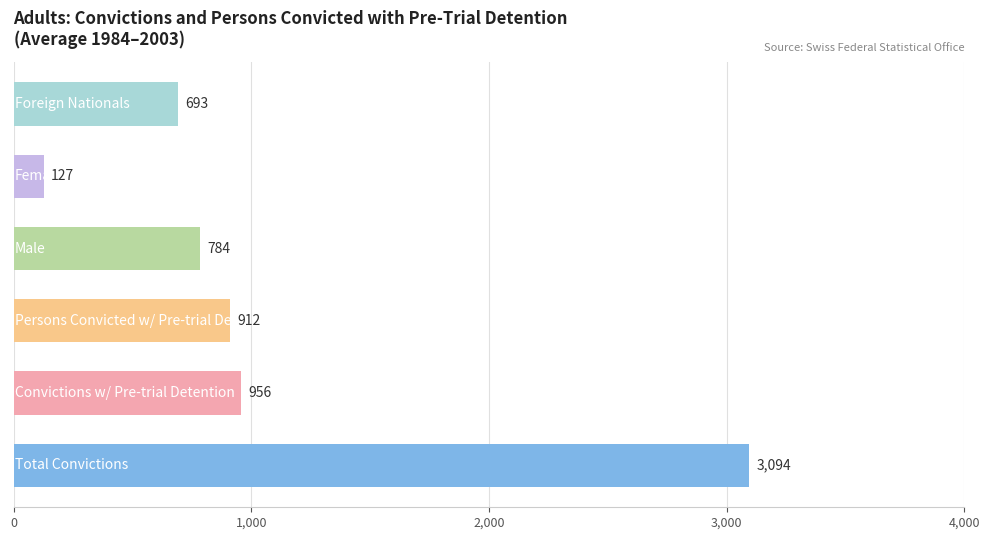

Count the number of categories in the chart.

6